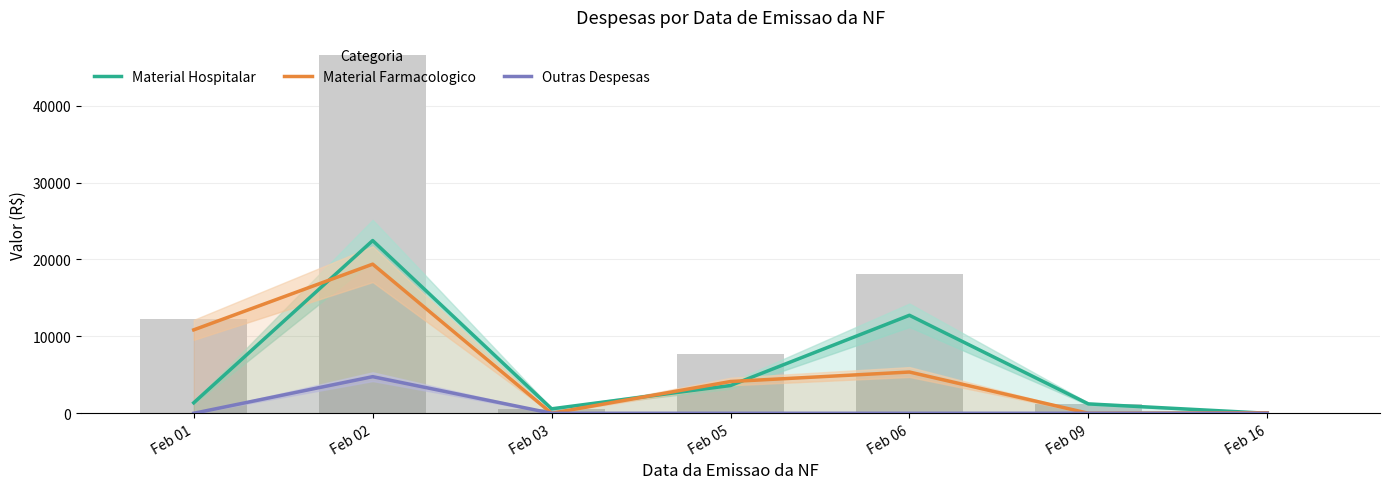

The value of Material Farmacologico at Feb 05 is 4130.8. True or false?

True